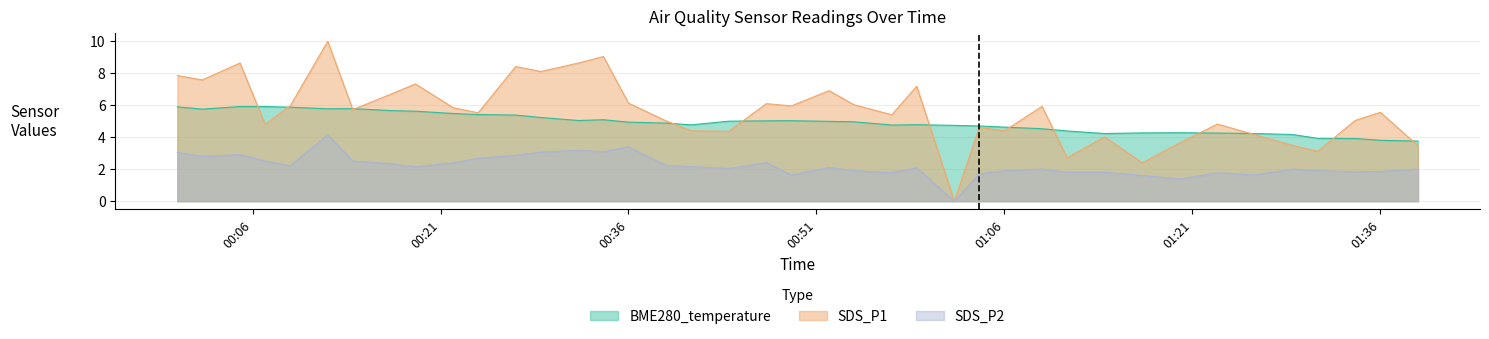

Where is BME280_temperature nearest to the value 4?

2022/09/25 01:31